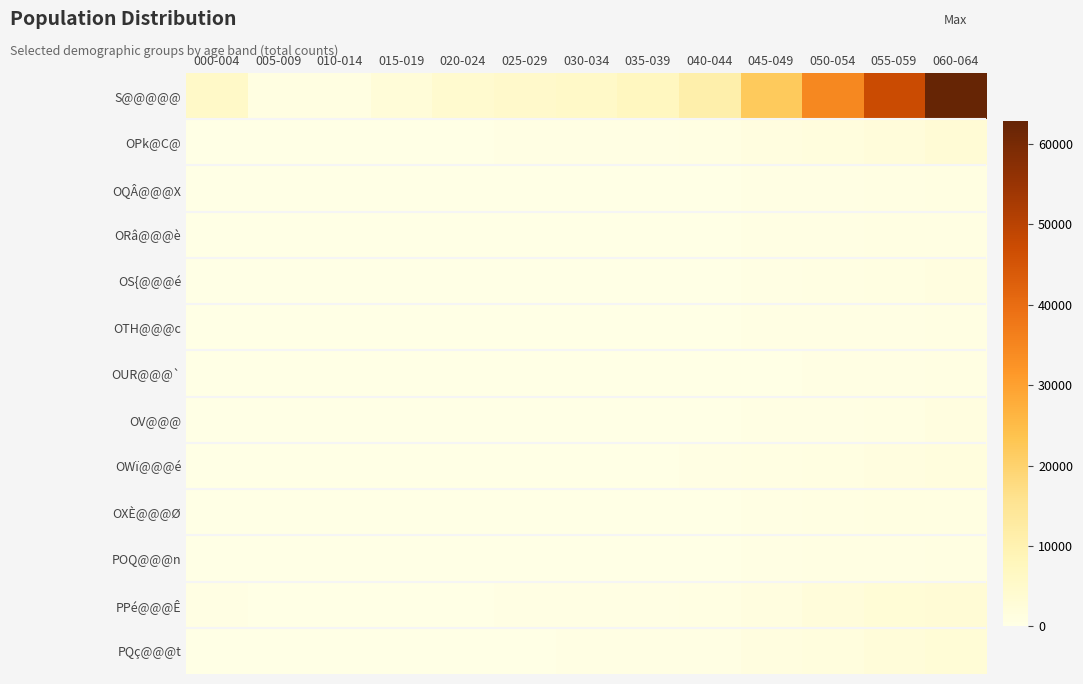

What is the difference between the highest and lowest values at 060-064?

62308